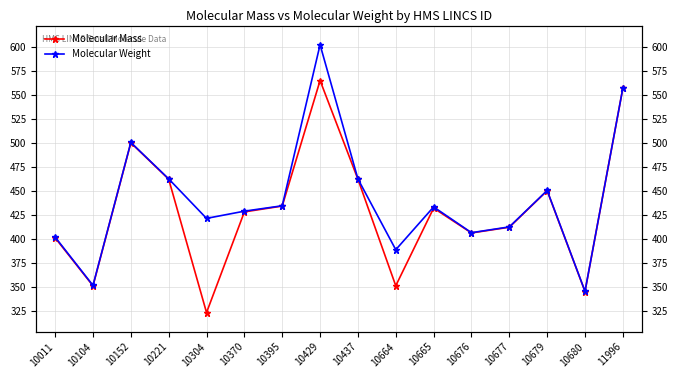

Which label corresponds to the largest value in the chart?

10429